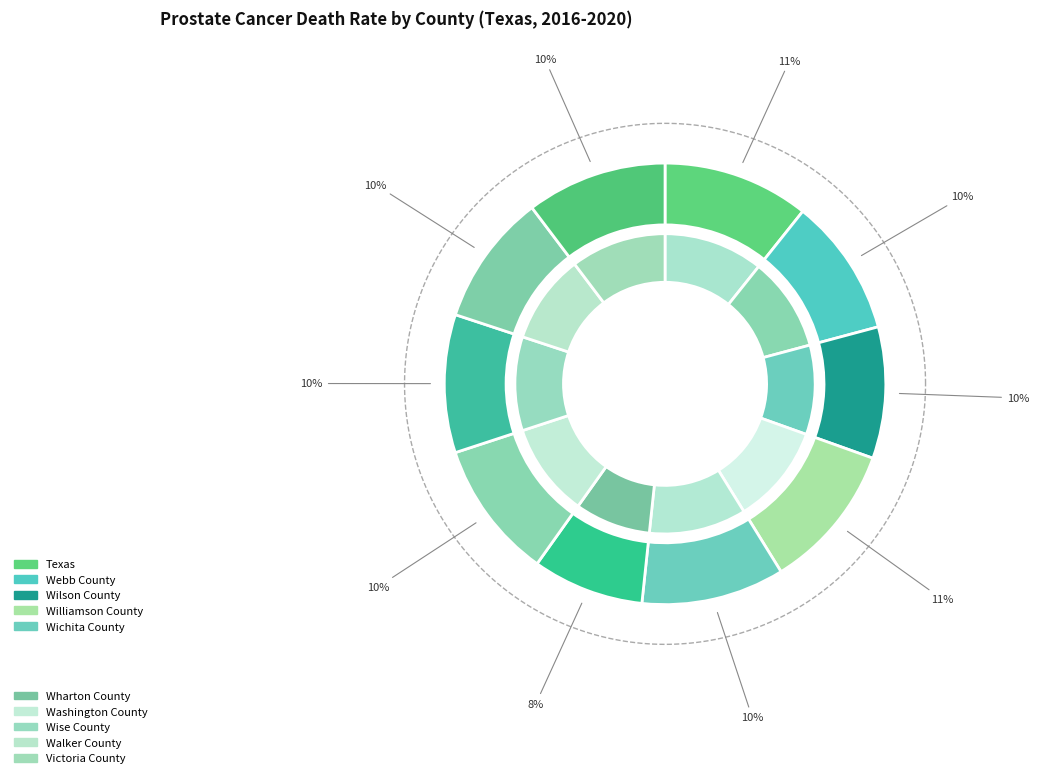

True or false: Walker County accounts for 10% of the total.

True